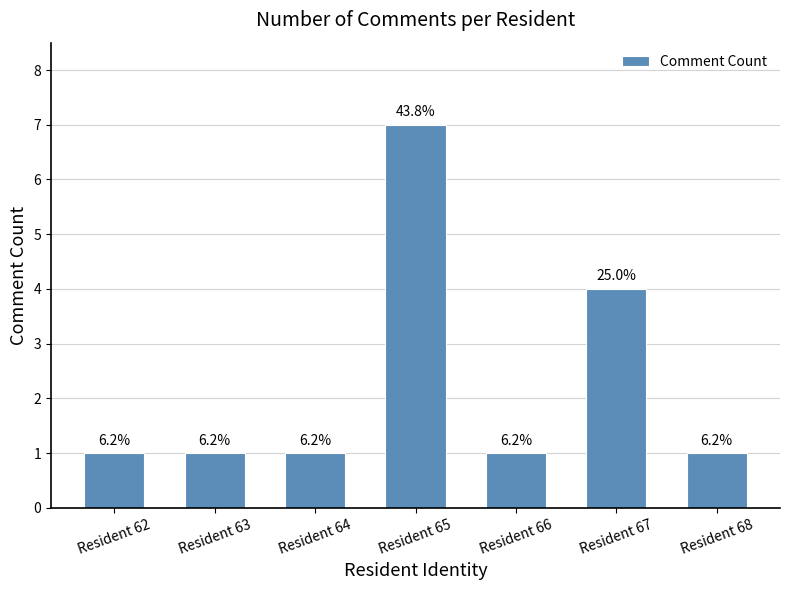

Reading left to right, transcribe all the data shown in this chart.

1	1	1	7	1	4	1